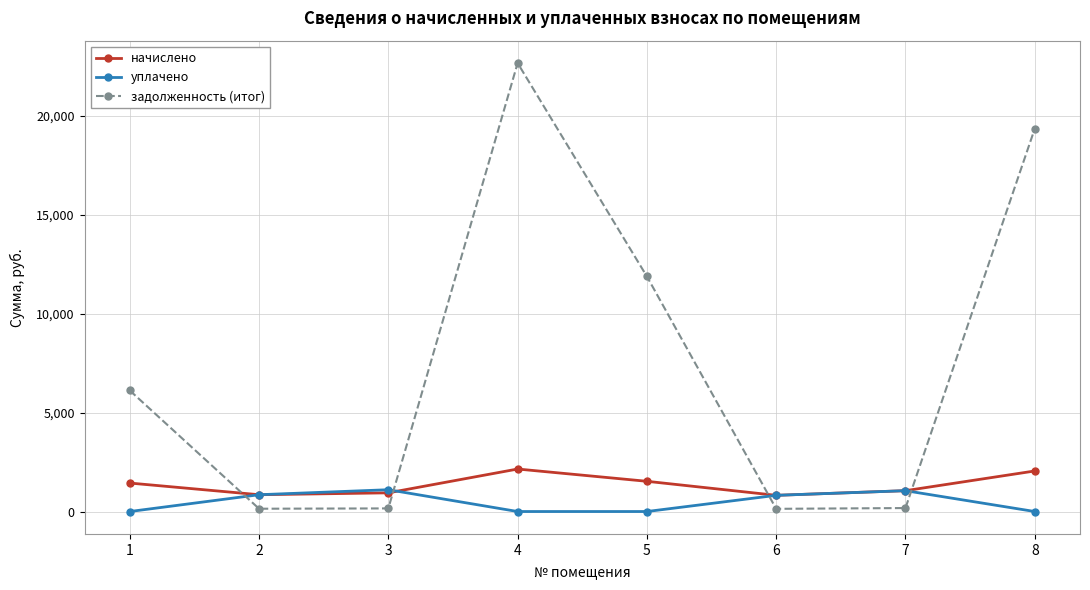

List the series in order of their peak value, highest first.

задолженность (итог), начислено, уплачено